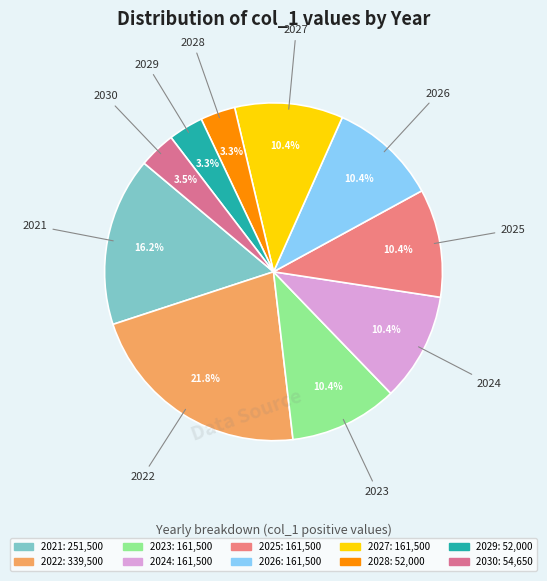

What percentage do 2022 and 2023 together represent?

32.2%